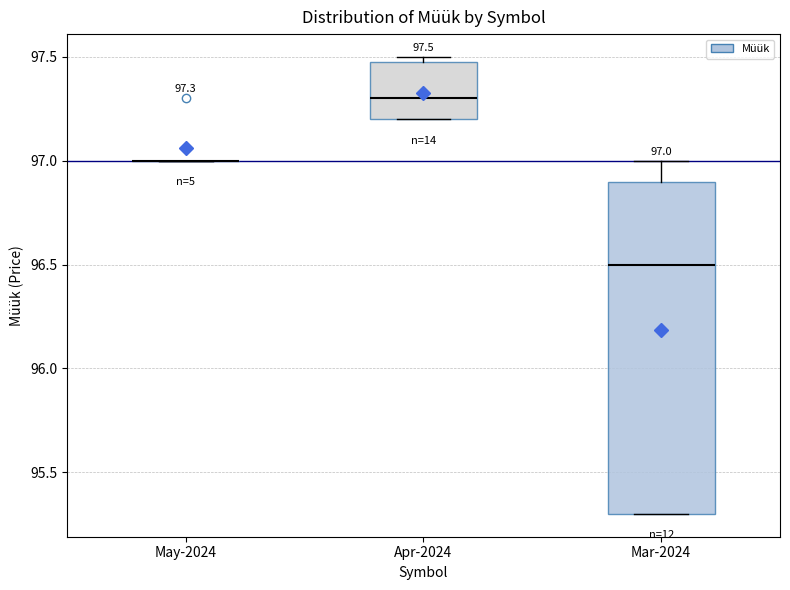

Comparing the boxes themselves (not the whiskers), which one is the tallest?

Mar-2024